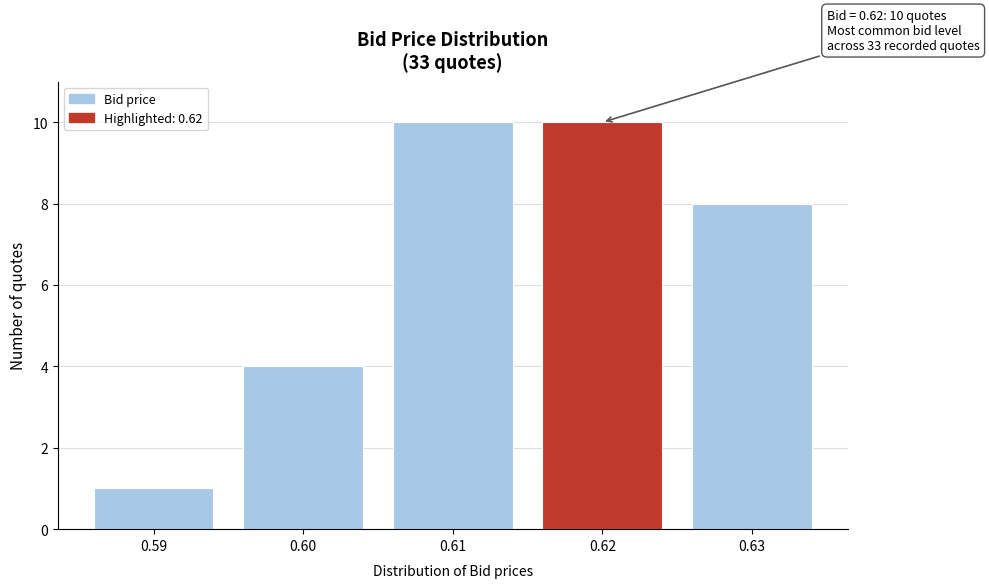

Reading left to right, extract all data points from this chart.

0.59=1	0.60=4	0.61=10	0.62=10	0.63=8